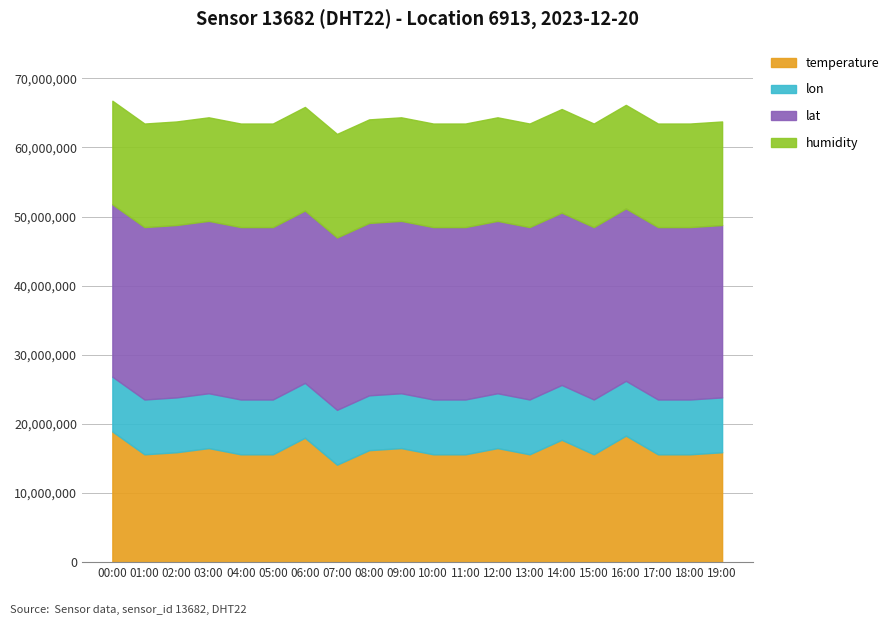

What position from the left is 16:00?

17